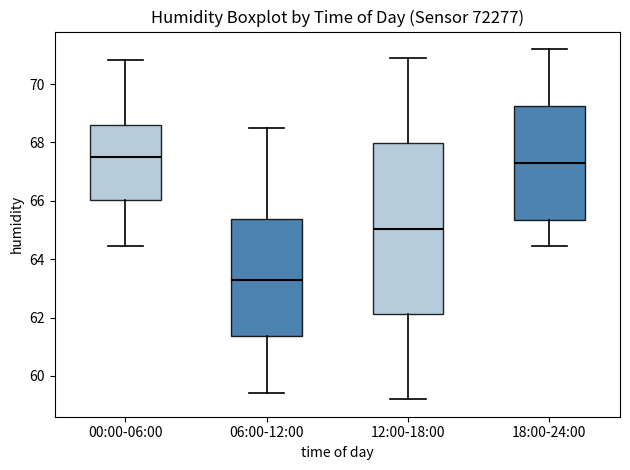

Where is the lower edge of the box for 00:00-06:00 on the y-axis? The values are not printed on the chart, so give them approximately, as read against the axis.

66.0